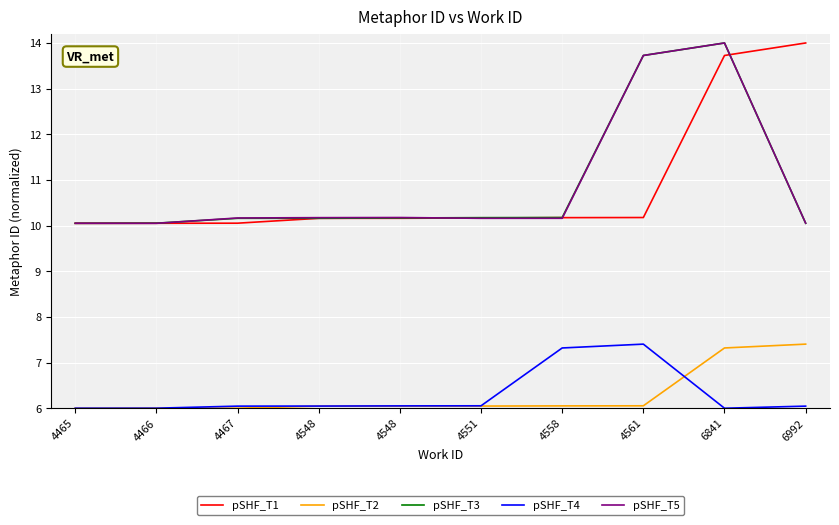

What is the difference between the pSHF_T1 values at 4466 and 4548?

0.1